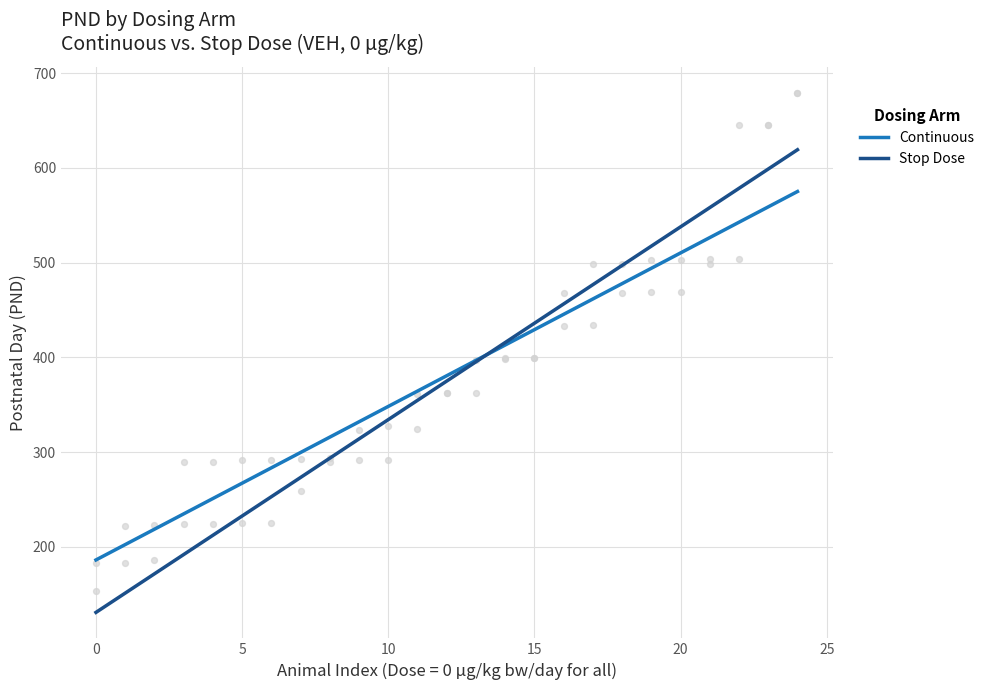

Is the value of Continuous at 0 greater than the value of Stop Dose at 0?

Yes